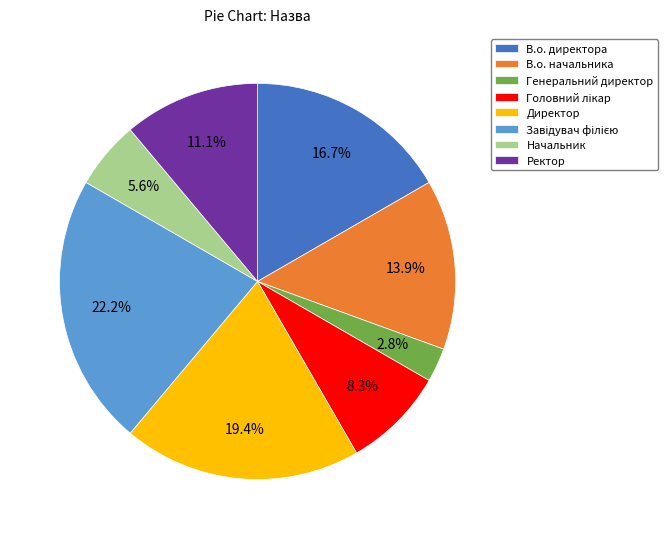

What is the ratio of the value at В.о. директора to the value at Ректор?

1.5